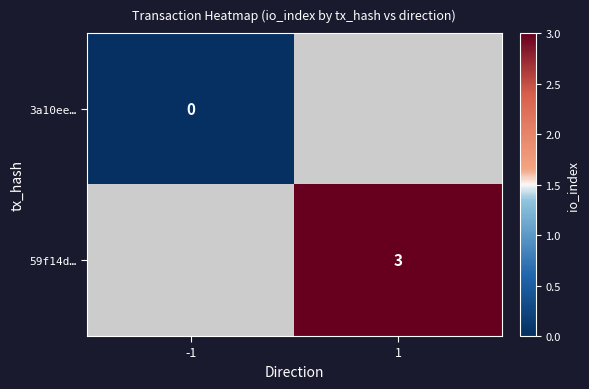

The 59f14d… series shows 4 at 1. True or false?

False